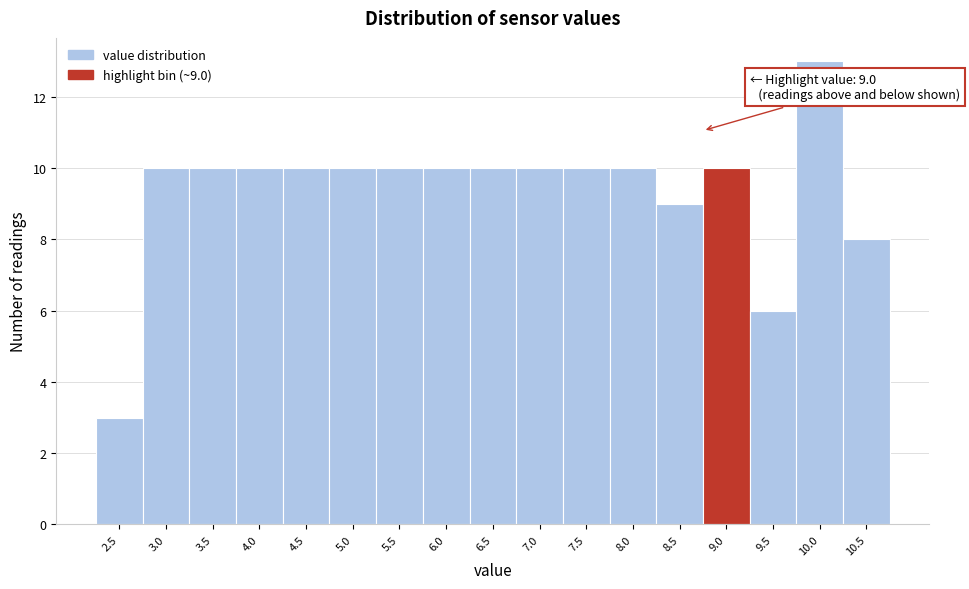

Reading right to left, list all the values displayed in this chart.

8	13	6	10	9	10	10	10	10	10	10	10	10	10	10	10	3